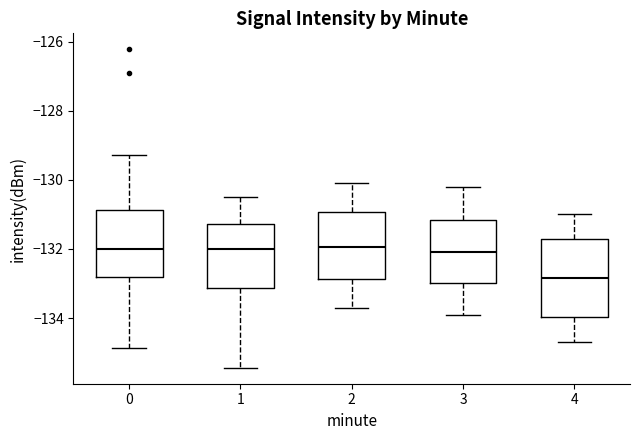

Reading left to right, read every box against the y-axis: the position of its median line, the range the box covers, and the ends of its whiskers. The values are not printed on the chart, so give them approximately, as read against the axis.

0: median -132.0, box -132.8 to -130.8, whiskers -134.8 to -129.2
1: median -132.0, box -133.2 to -131.2, whiskers -135.4 to -130.4
2: median -132.0, box -132.8 to -131.0, whiskers -133.6 to -130.0
3: median -132.0, box -133.0 to -131.2, whiskers -133.8 to -130.2
4: median -132.8, box -134.0 to -131.8, whiskers -134.6 to -131.0